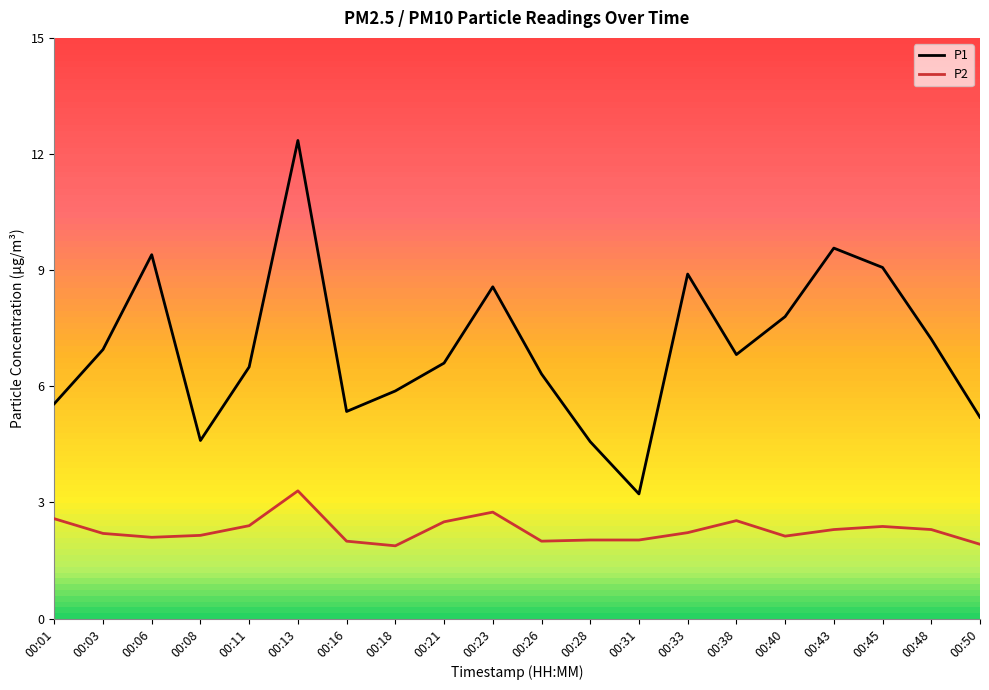

Which label corresponds to the largest value in the chart?

00:13